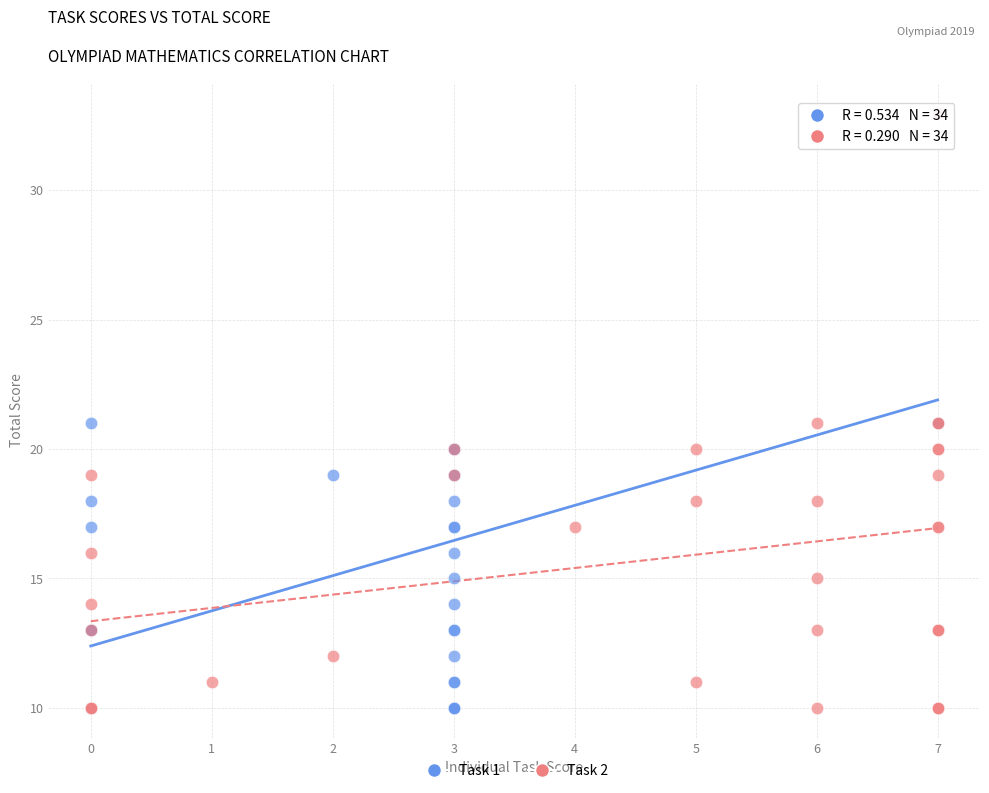

What are all the series names shown in the legend?

Task 1, Task 2